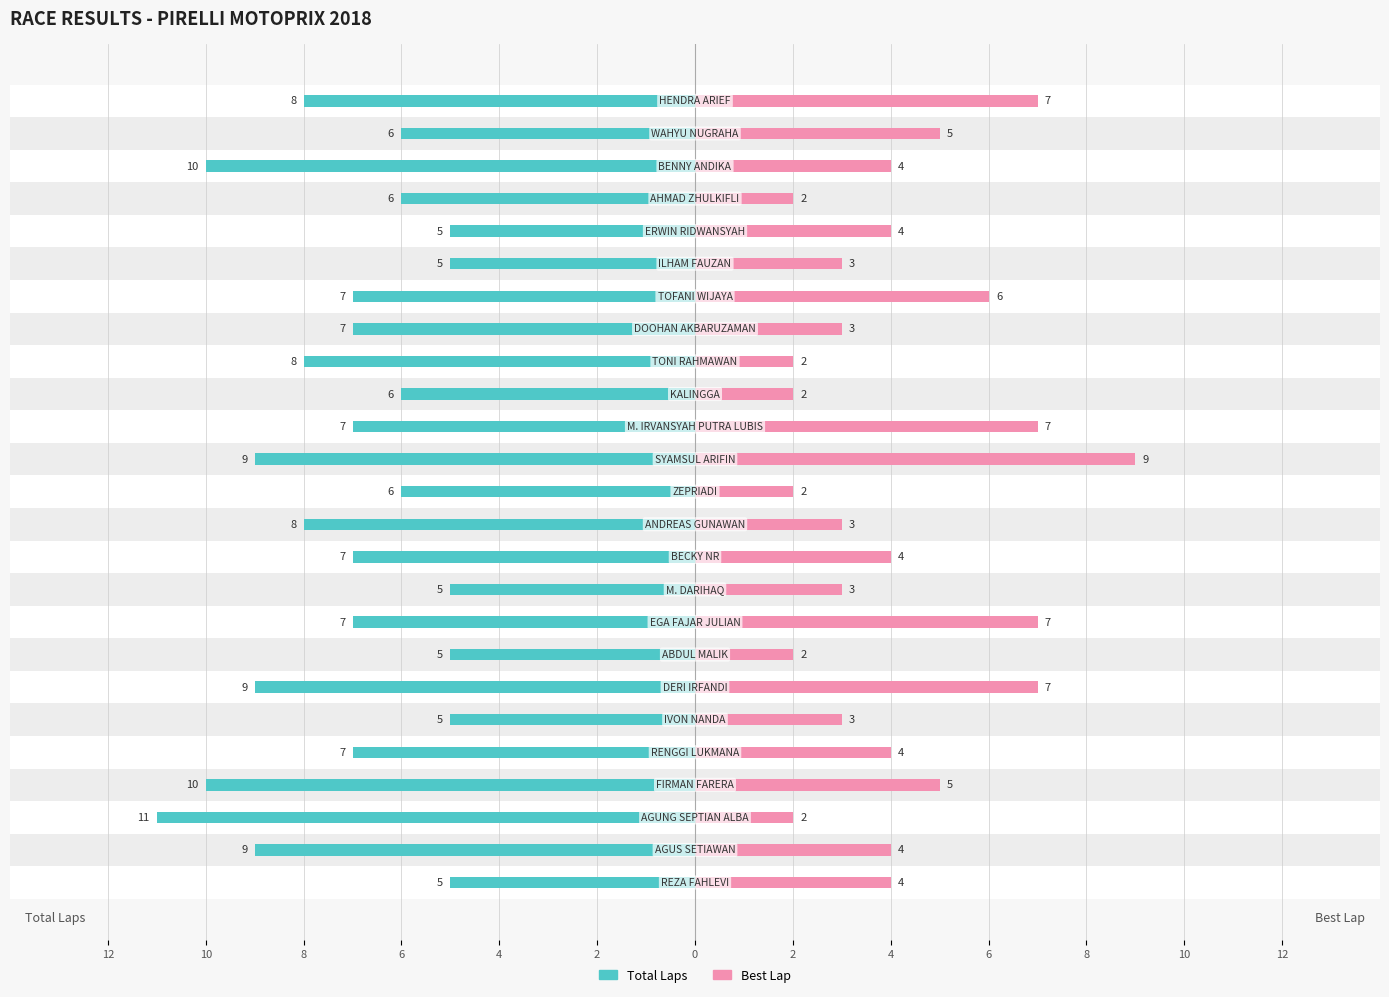

What is the label of the 24th bar from the right?

10